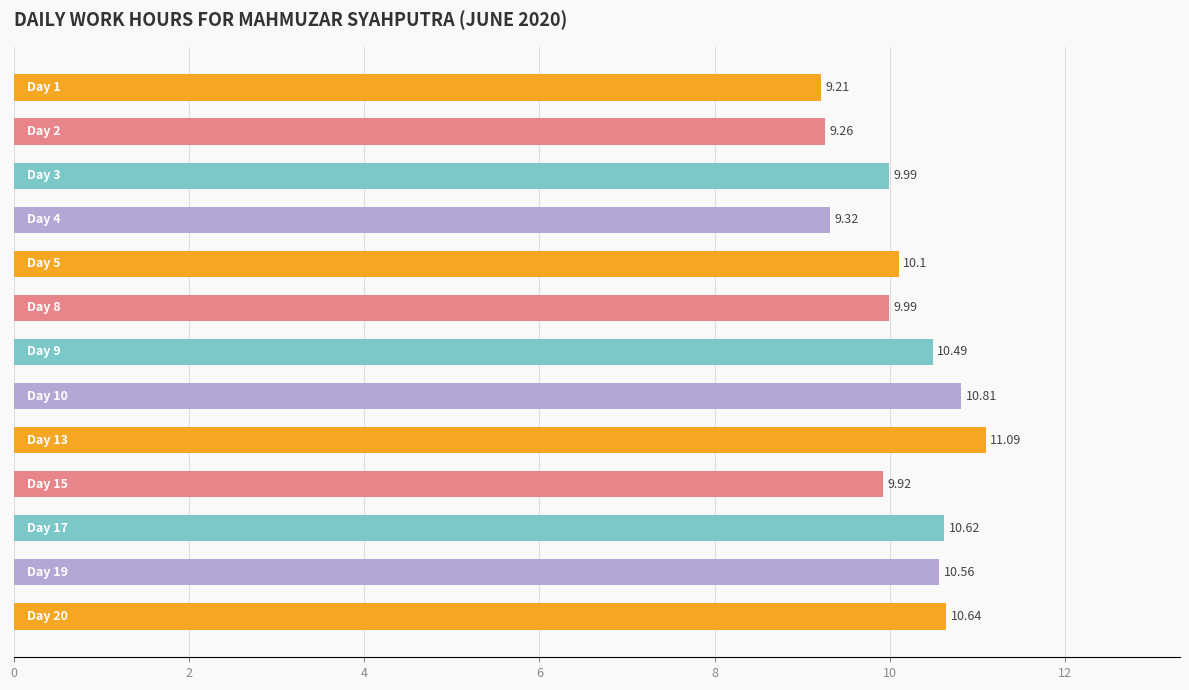

What is the difference between the maximum and minimum values?

1.9